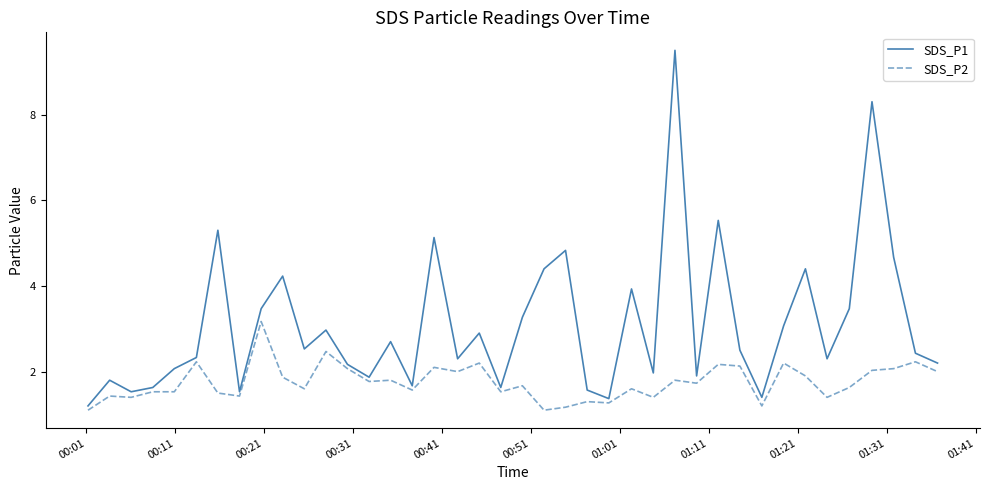

What is the minimum value for SDS_P1?

1.2